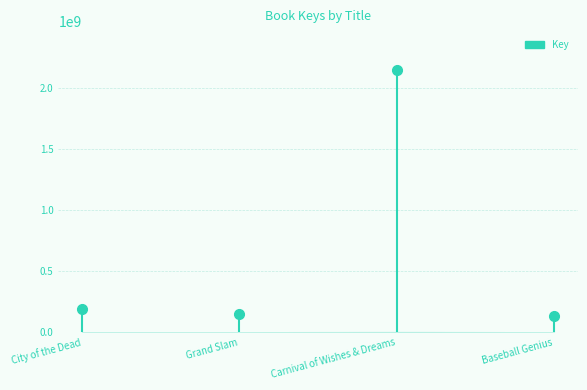

True or false: there are more than 2 points higher than both neighbors.

False